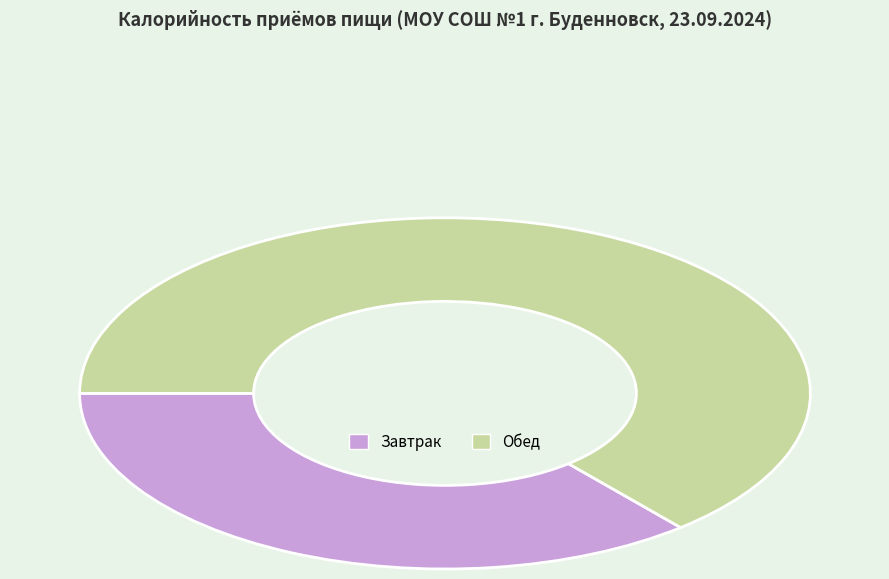

Which slice is the smallest?

Завтрак